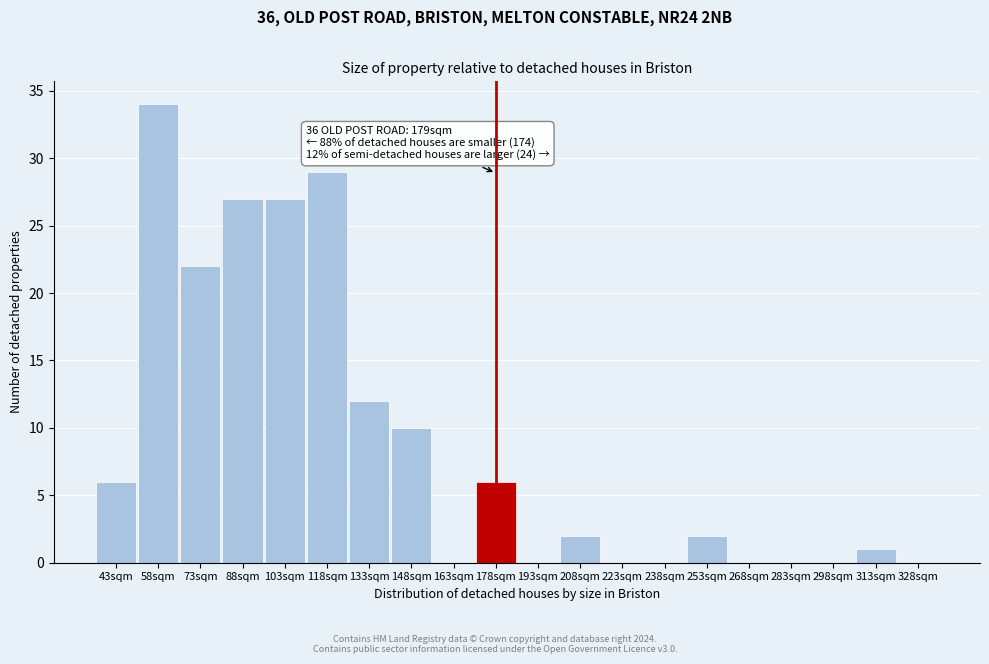

Reading left to right, list all the values displayed in this chart.

43sqm=6	58sqm=34	73sqm=22	88sqm=27	103sqm=27	118sqm=29	133sqm=12	148sqm=10	163sqm=0	178sqm=6	193sqm=0	208sqm=2	223sqm=0	238sqm=0	253sqm=2	268sqm=0	283sqm=0	298sqm=0	313sqm=1	328sqm=0